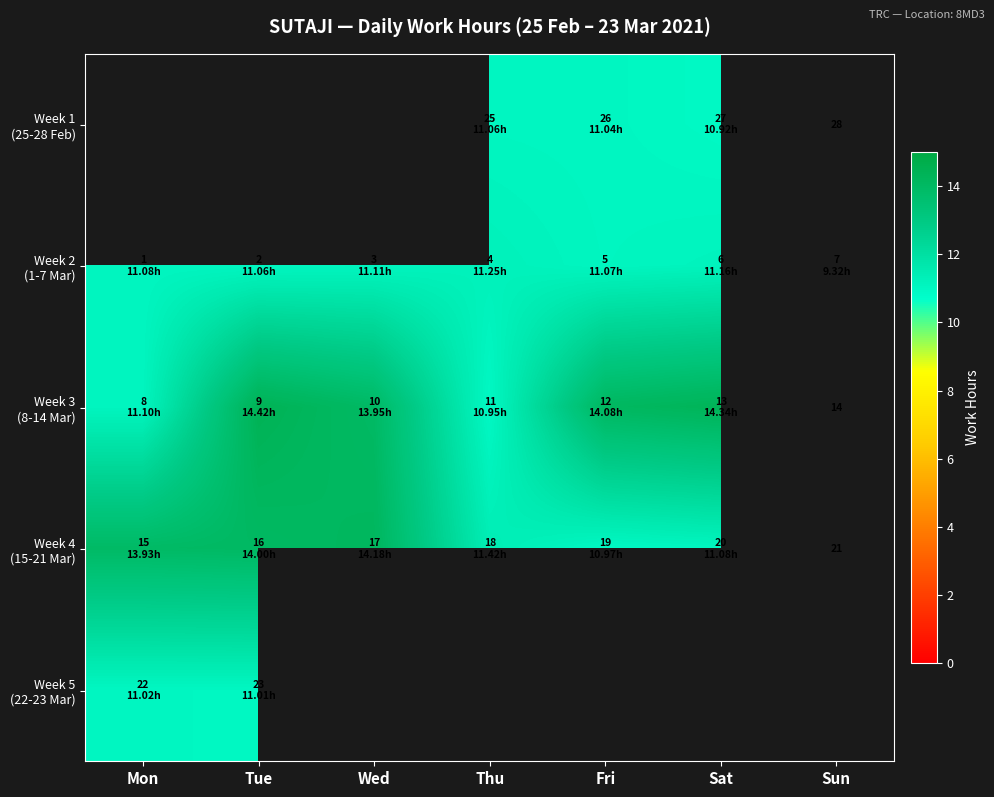

Which label corresponds to the smallest value in the chart?

Sun